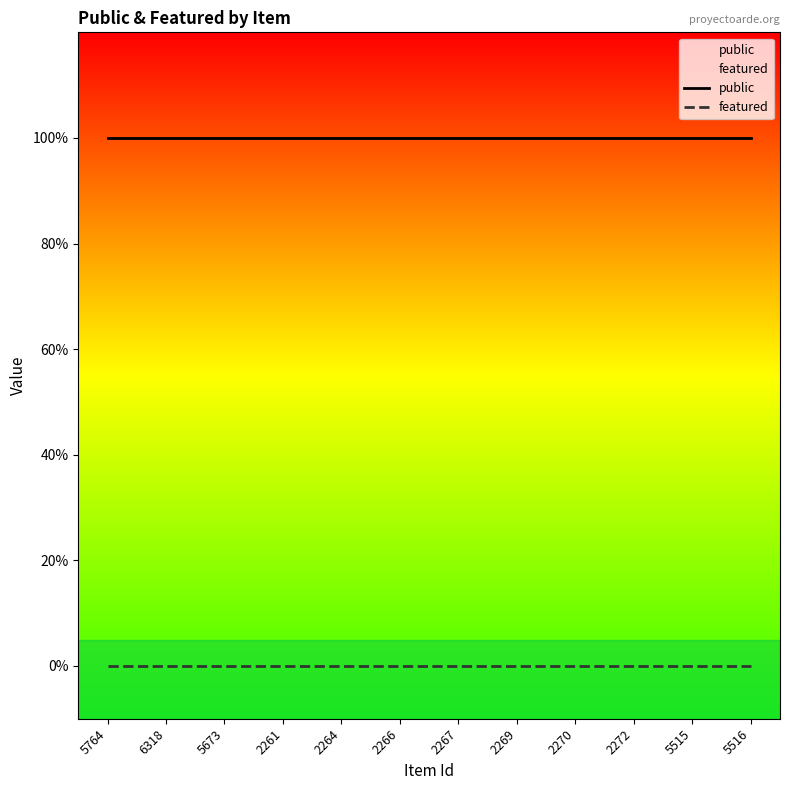

Between 2267 and 5516, which is larger?

2267